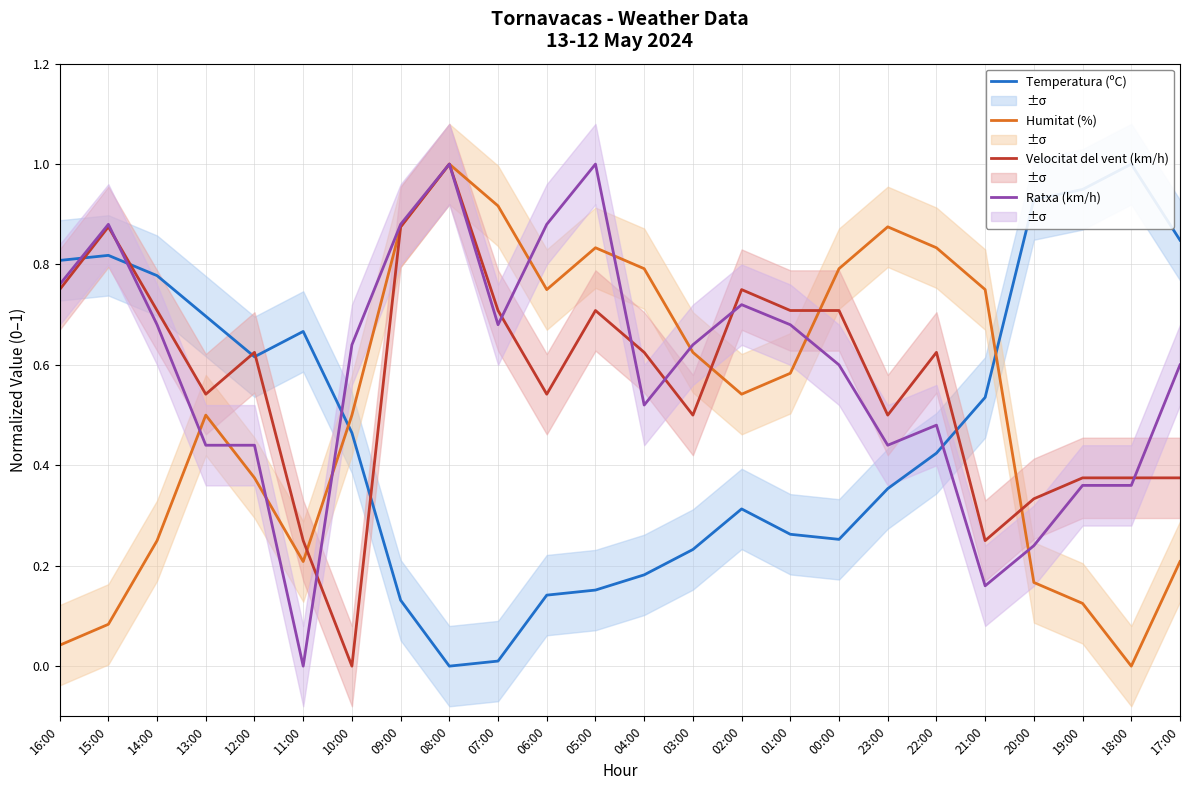

How many times do Velocitat del vent (km/h) and Humitat (%) cross each other?

4